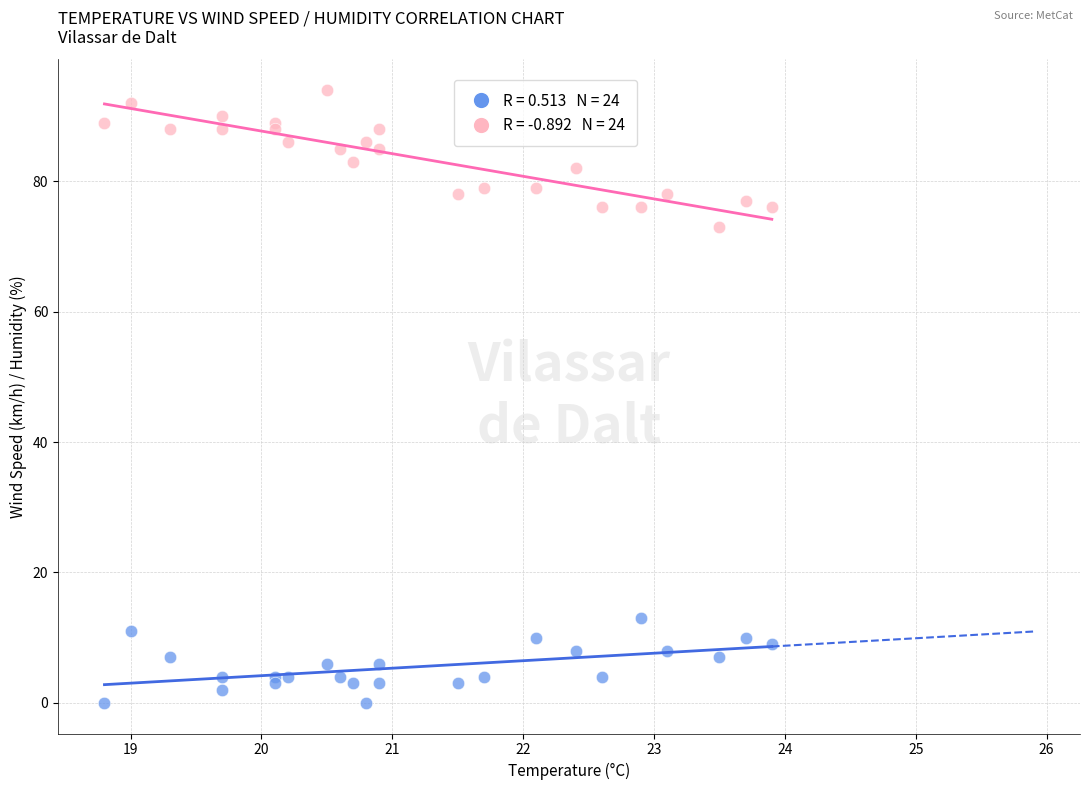

Across all series, what Y value is closest to 47?

73